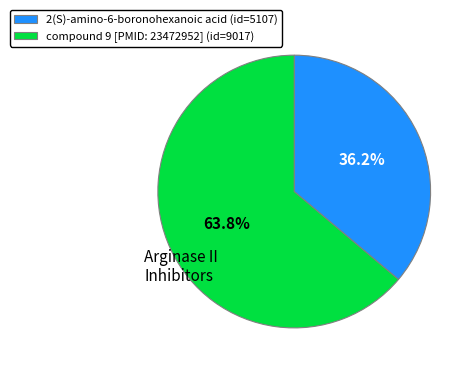

Is there any slice that represents more than half of the pie?

Yes